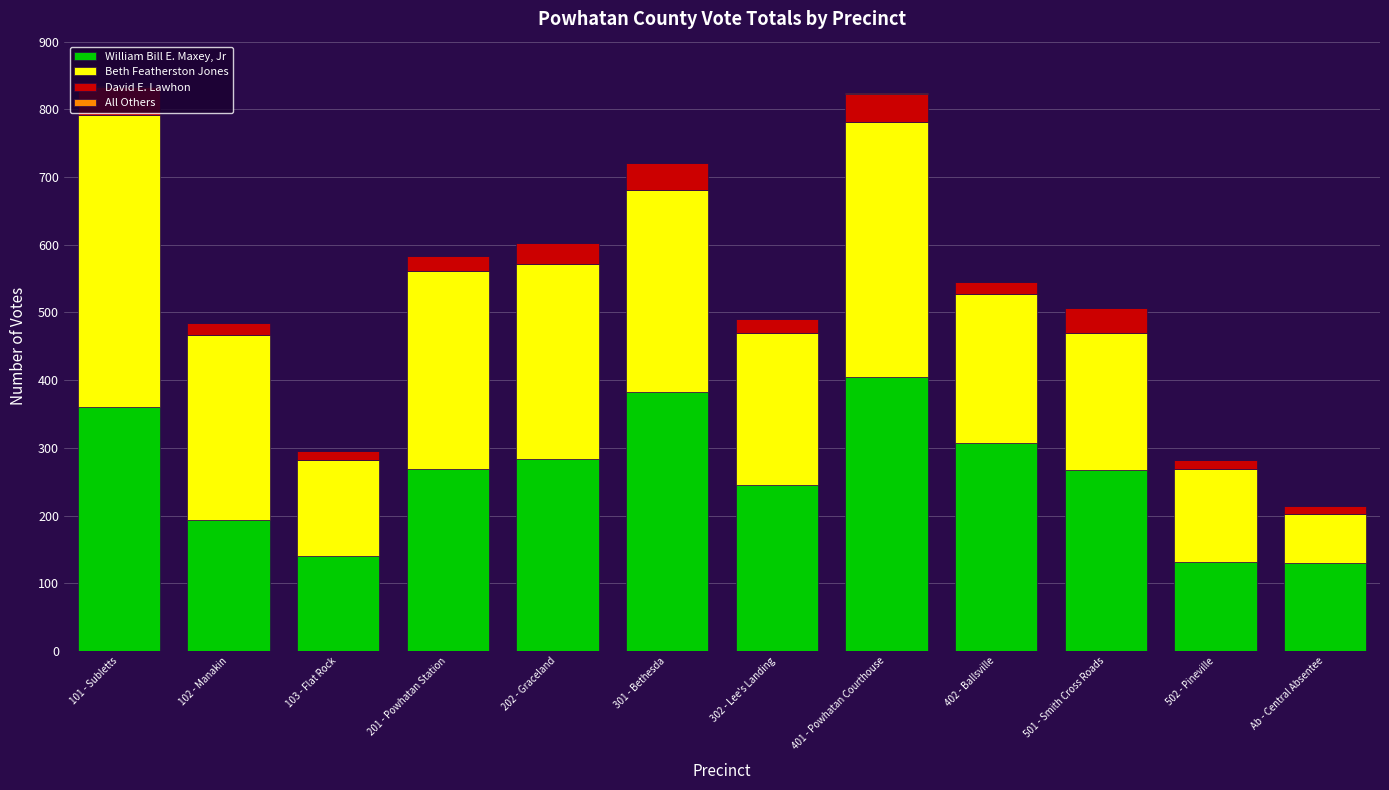

True or false: William Bill E. Maxey, Jr has a value of 141 at 103 - Flat Rock.

True